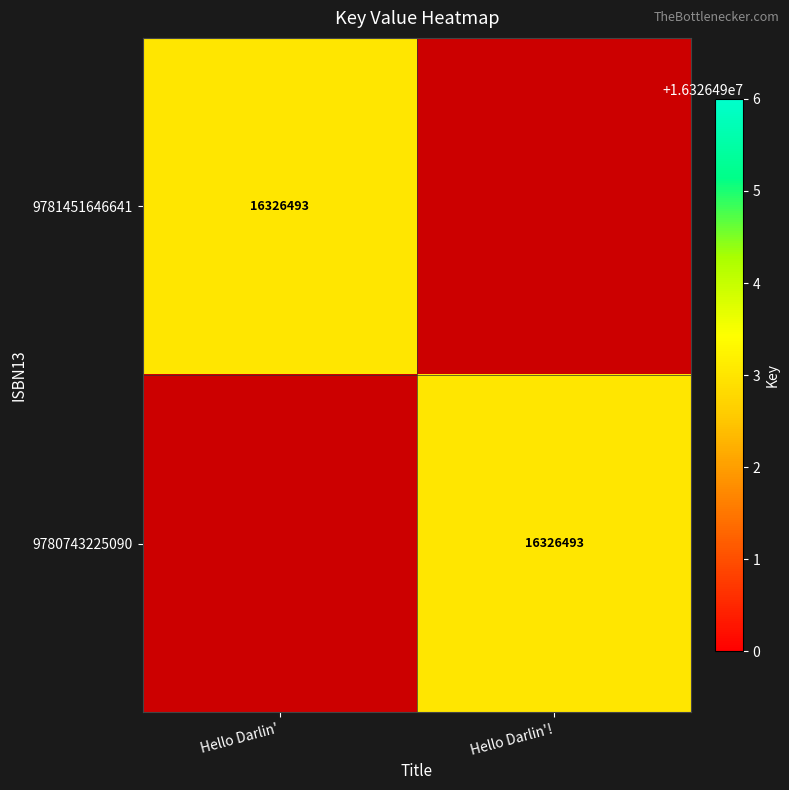

The 9781451646641 series shows 22809741 at Hello Darlin'. True or false?

False